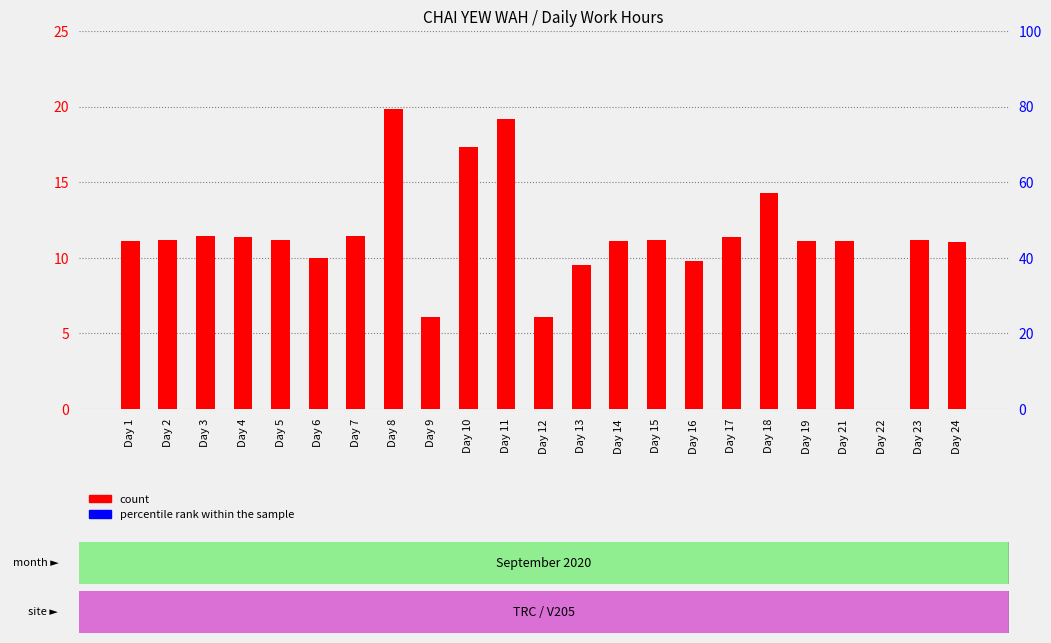

How many groups of bars are there?

23